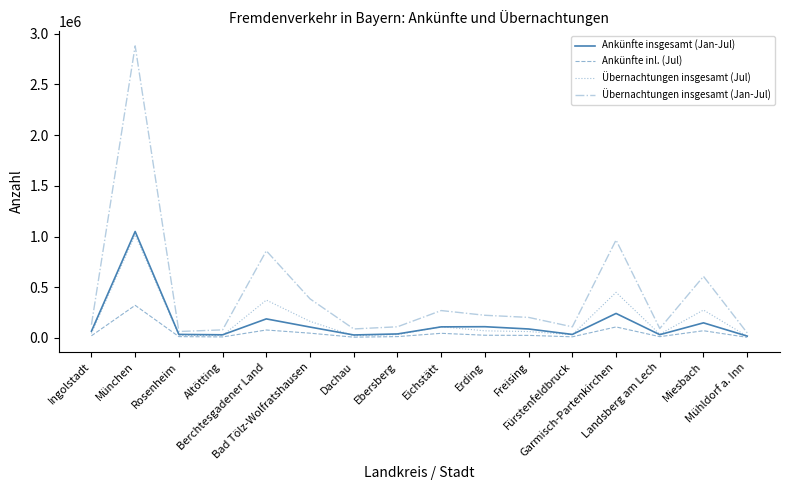

What is the total value across all series at Fürstenfeldbruck?

186394